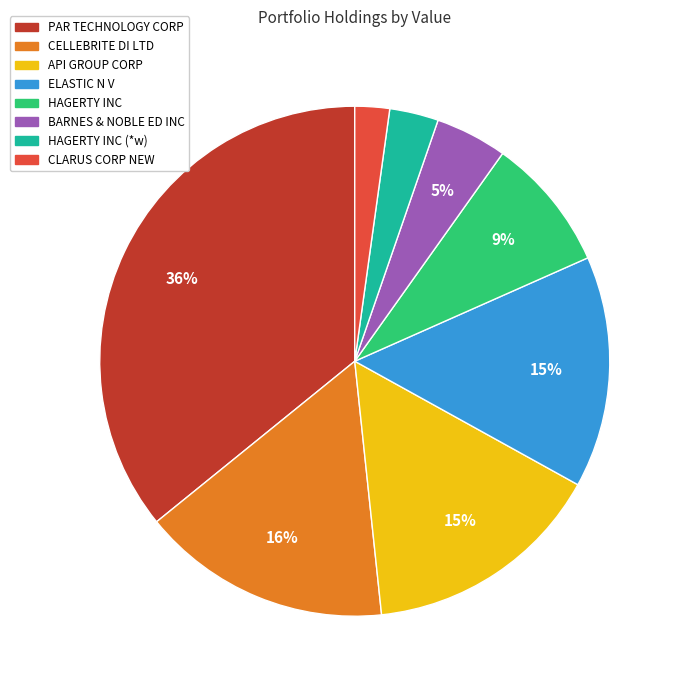

To the nearest percent, what is the average slice percentage?

12%